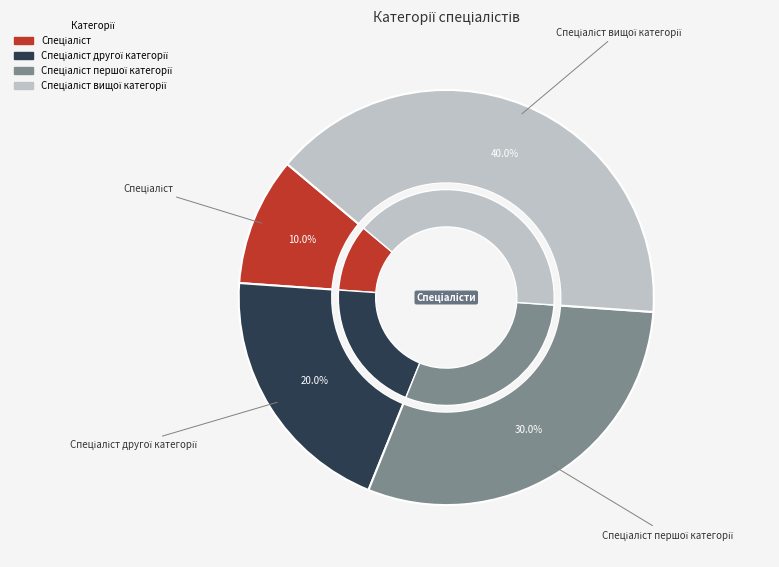

What is the total percentage of Спеціаліст and Спеціаліст вищої категорії?

50.0%